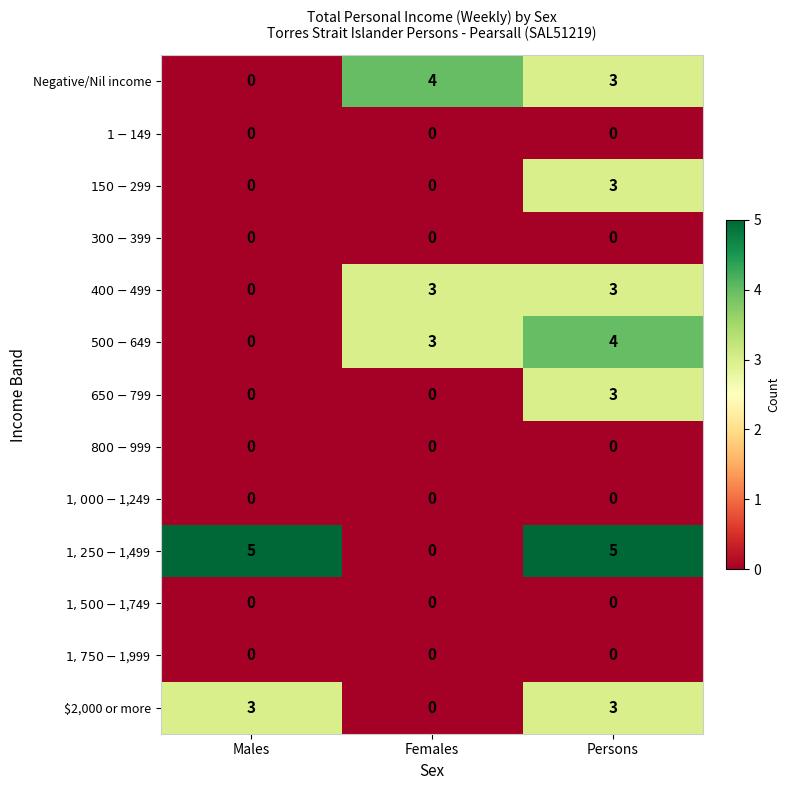

At which category is the sum across all series the highest?

Persons